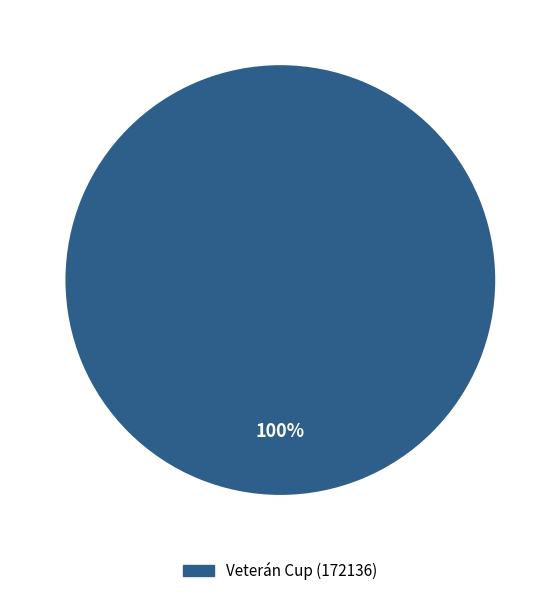

Is there a majority slice in this chart?

Yes